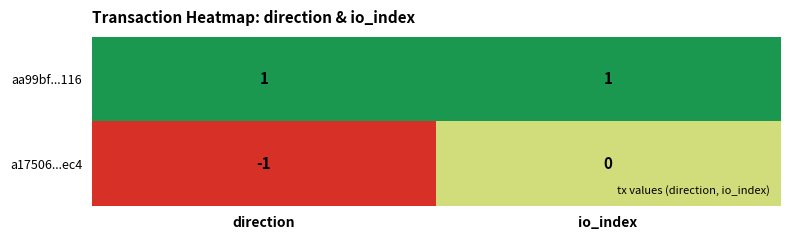

Rank the series at direction from lowest to highest value.

a17506...ec4, aa99bf...116